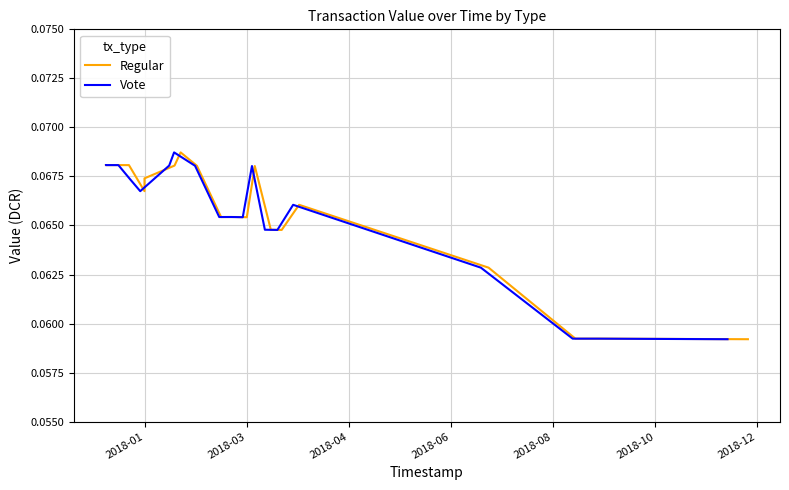

What is the value of the Vote point at the 10th from the left?

0.1